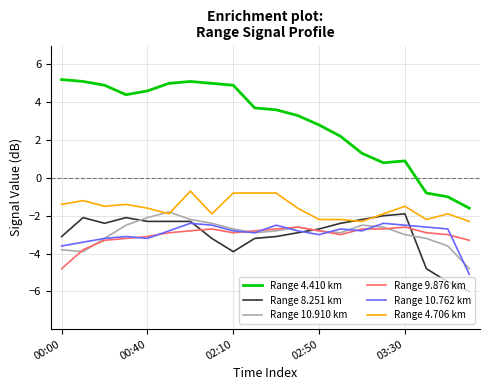

Reading left to right, transcribe all the data shown in this chart.

Range 4.410 km: 5.2	5.1	4.9	4.4	4.6	5.0	5.1	5.0	4.9	3.7	3.6	3.3	2.8	2.2	1.3	0.8	0.9	-0.8	-1.0	-1.6
Range 8.251 km: -3.1	-2.1	-2.4	-2.1	-2.3	-2.3	-2.3	-3.2	-3.9	-3.2	-3.1	-2.9	-2.7	-2.4	-2.2	-2.0	-1.9	-4.8	-5.5	-6.0
Range 10.910 km: -3.8	-3.9	-3.2	-2.5	-2.1	-1.8	-2.2	-2.4	-2.7	-2.9	-2.8	-2.6	-2.8	-2.9	-2.5	-2.6	-3.0	-3.2	-3.6	-4.8
Range 9.876 km: -4.8	-3.8	-3.3	-3.2	-3.1	-2.9	-2.8	-2.7	-2.9	-2.8	-2.7	-2.6	-2.8	-3.0	-2.7	-2.7	-2.6	-2.9	-3.0	-3.3
Range 10.762 km: -3.6	-3.4	-3.2	-3.1	-3.2	-2.8	-2.4	-2.5	-2.8	-2.9	-2.5	-2.8	-3.0	-2.7	-2.8	-2.4	-2.5	-2.6	-2.7	-5.1
Range 4.706 km: -1.4	-1.2	-1.5	-1.4	-1.6	-1.9	-0.7	-1.9	-0.8	-0.8	-0.8	-1.6	-2.2	-2.2	-2.3	-1.9	-1.5	-2.2	-1.9	-2.3